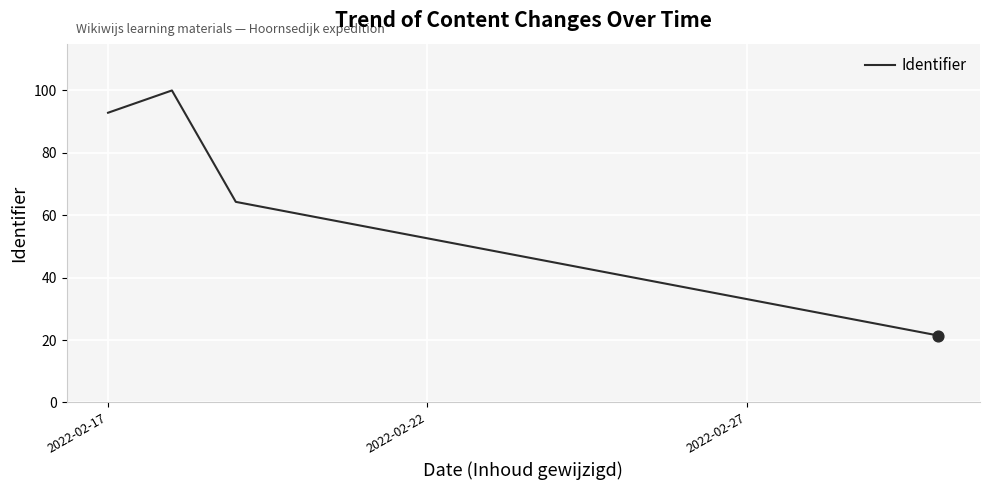

What is the smallest value displayed?

21.4